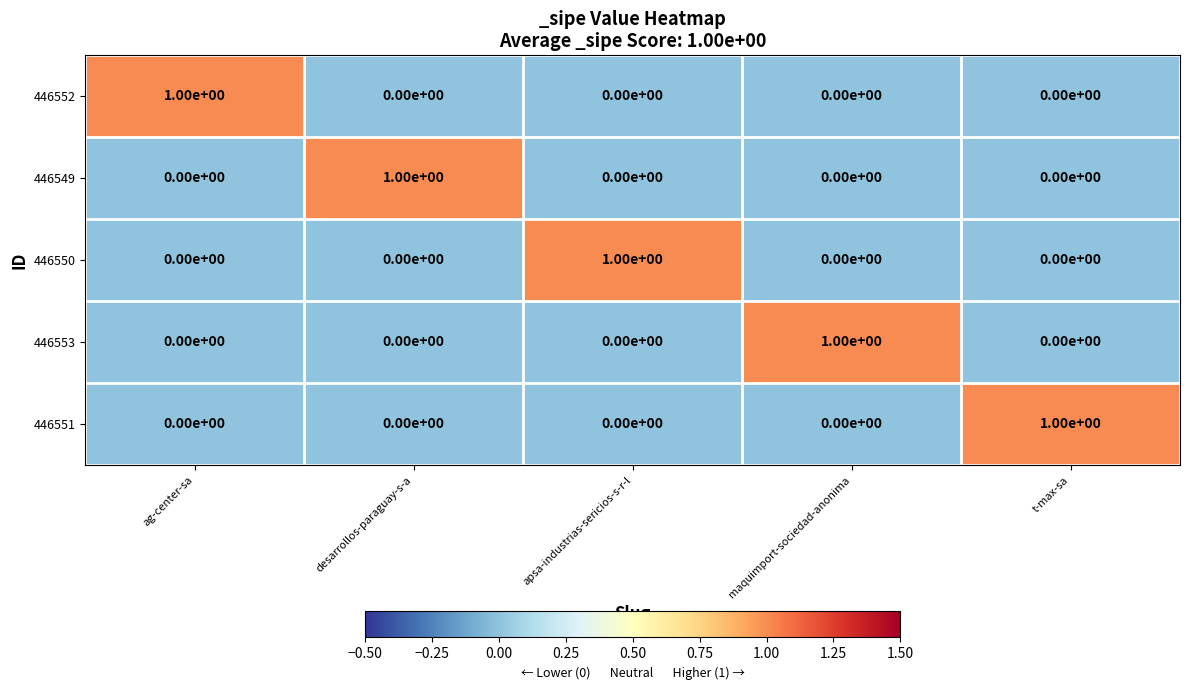

Is it true that 446550 equals 0 at maquimport-sociedad-anonima?

True